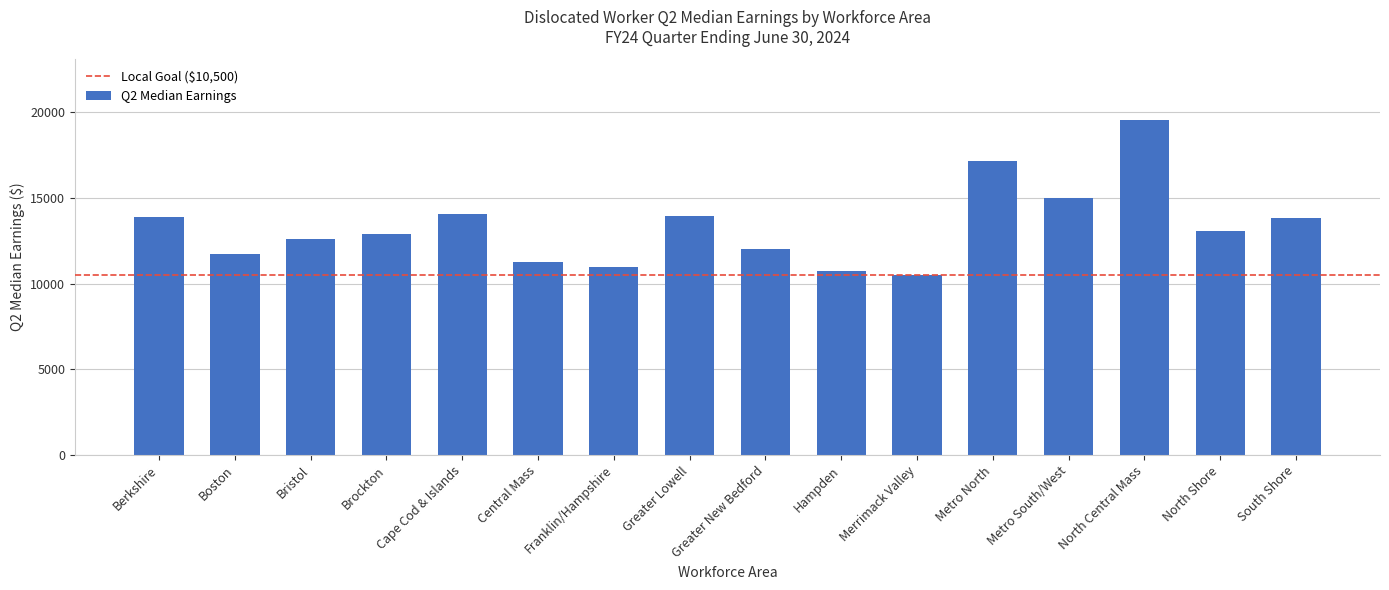

What is the sum of the values at Merrimack Valley and Boston?

22279.0